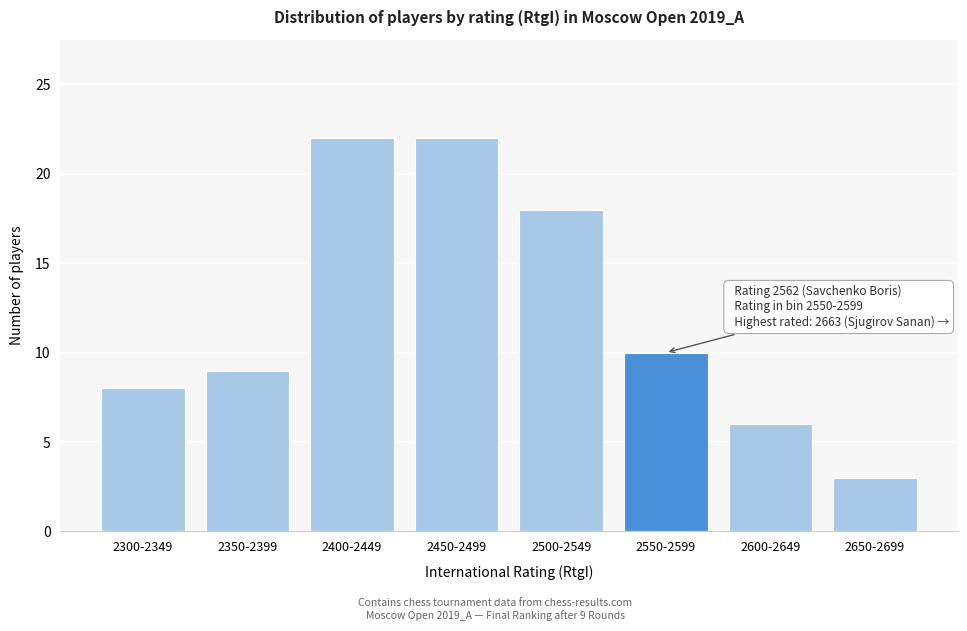

Reading left to right, list all the values displayed in this chart.

2300-2349=8	2350-2399=9	2400-2449=22	2450-2499=22	2500-2549=18	2550-2599=10	2600-2649=6	2650-2699=3